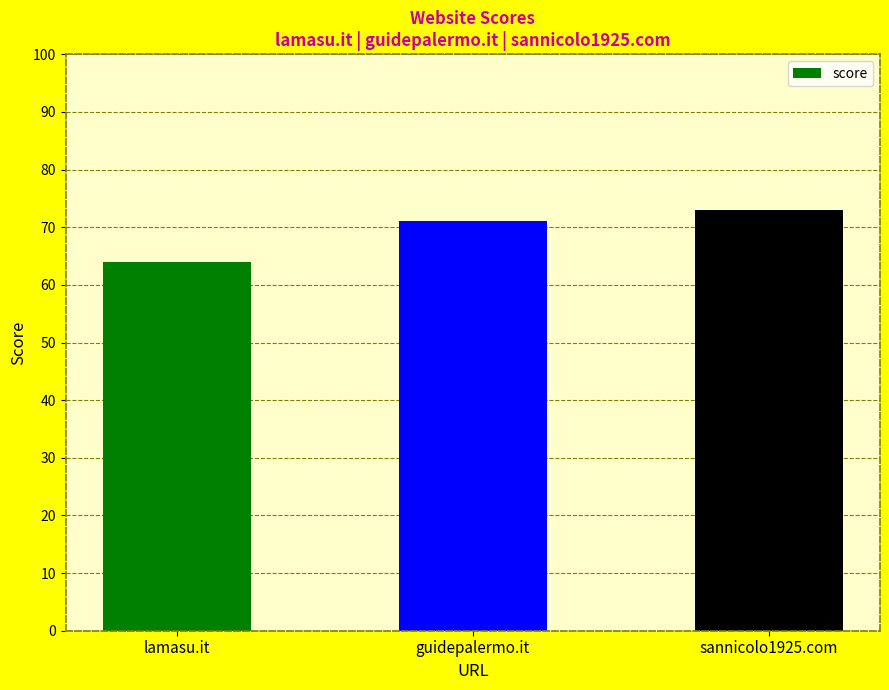

True or false: the data shows 71 at guidepalermo.it.

True